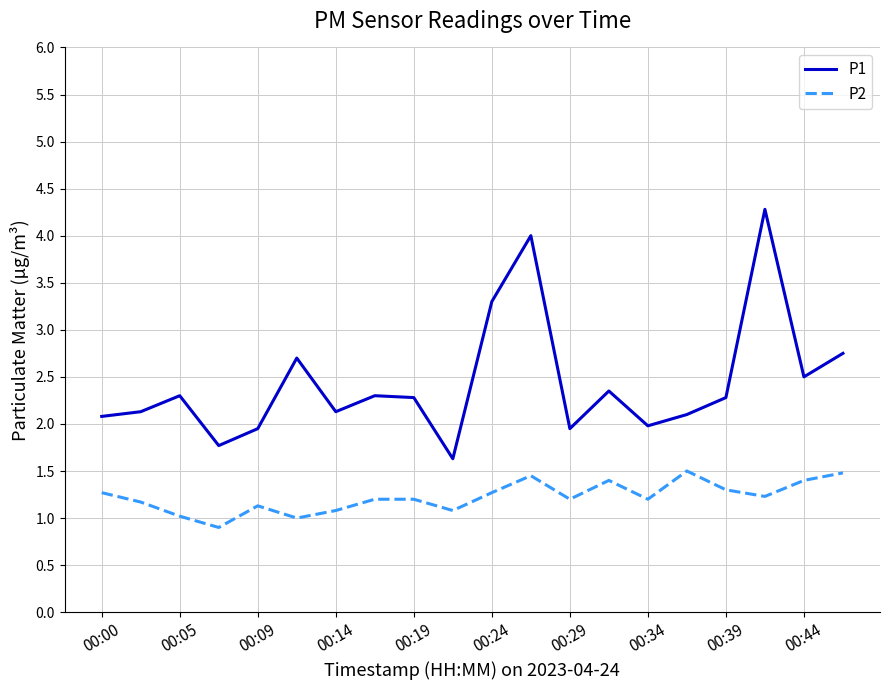

List the series in order of their peak value, lowest first.

P2, P1